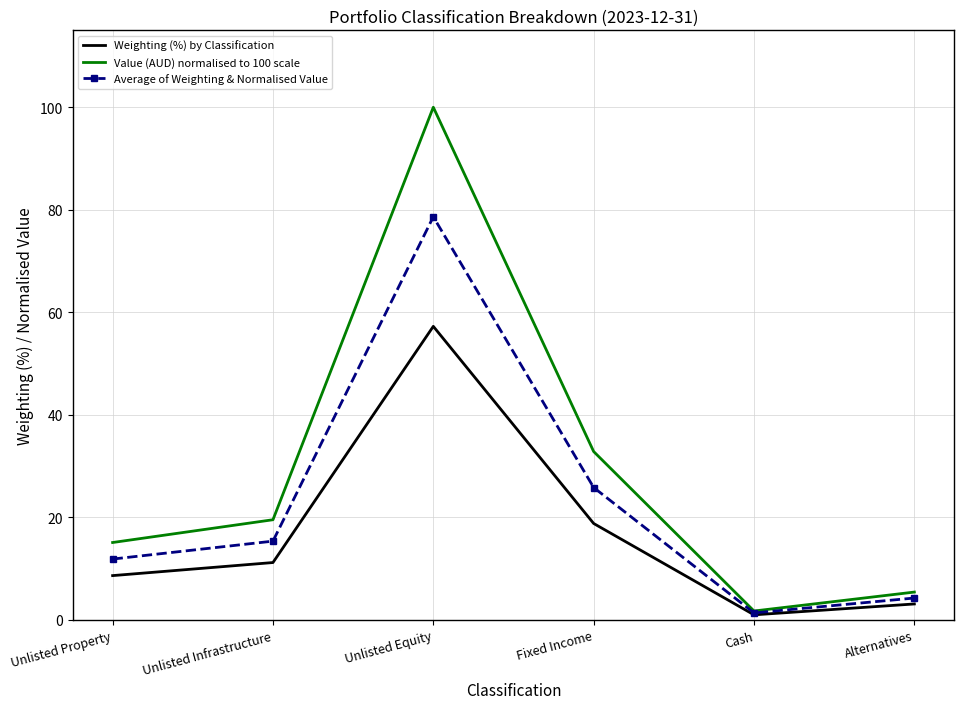

True or false: Value (AUD) normalised to 100 scale has a value of 8.9 at Unlisted Property.

False